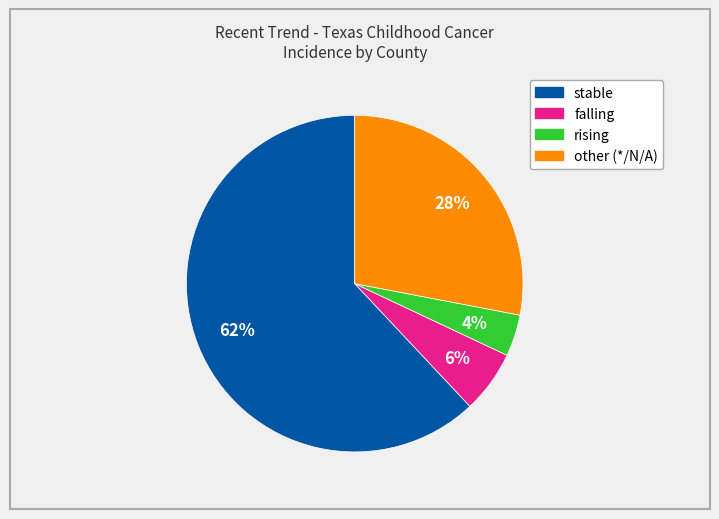

To the nearest percent, what is the difference between the largest and smallest slice percentages?

58%